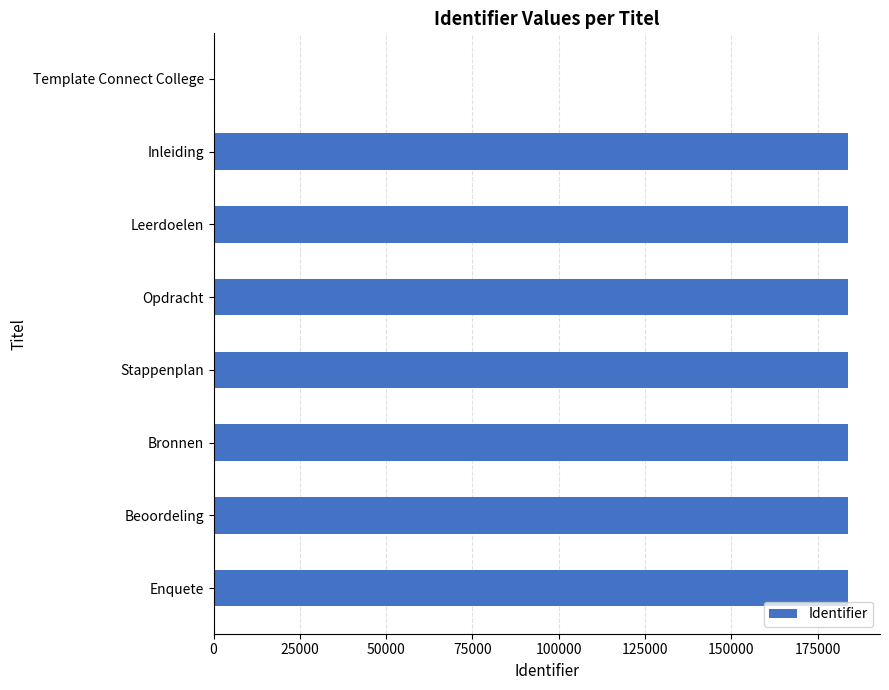

Approximately how many times larger is the value at Stappenplan compared to Opdracht?

1.0